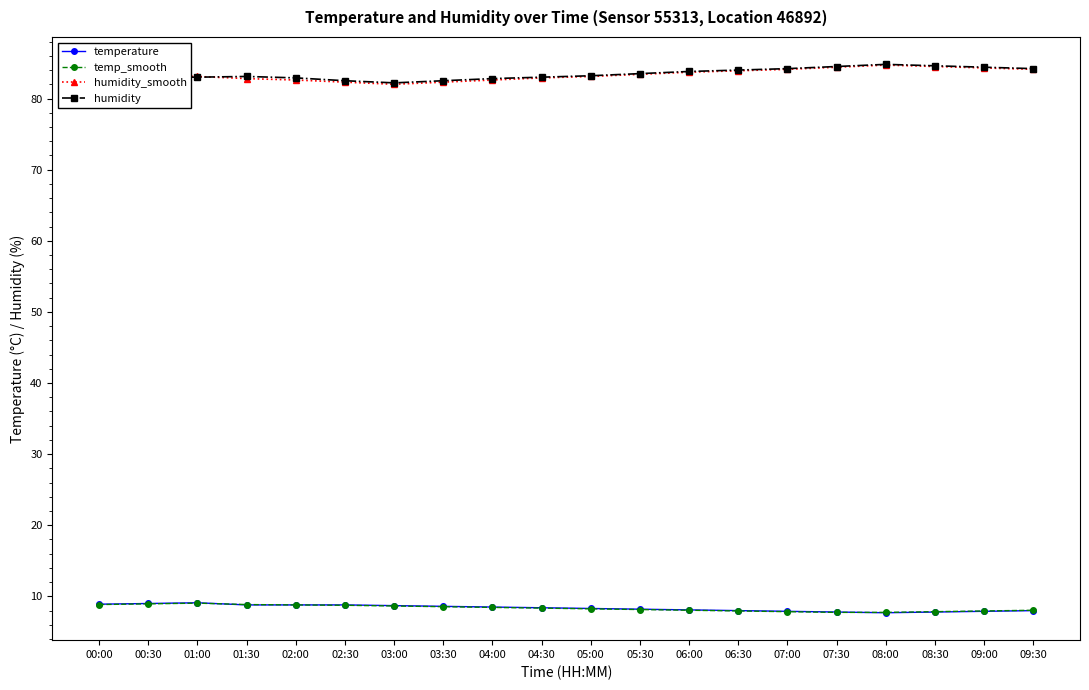

What is the minimum value shown in the chart?

7.7